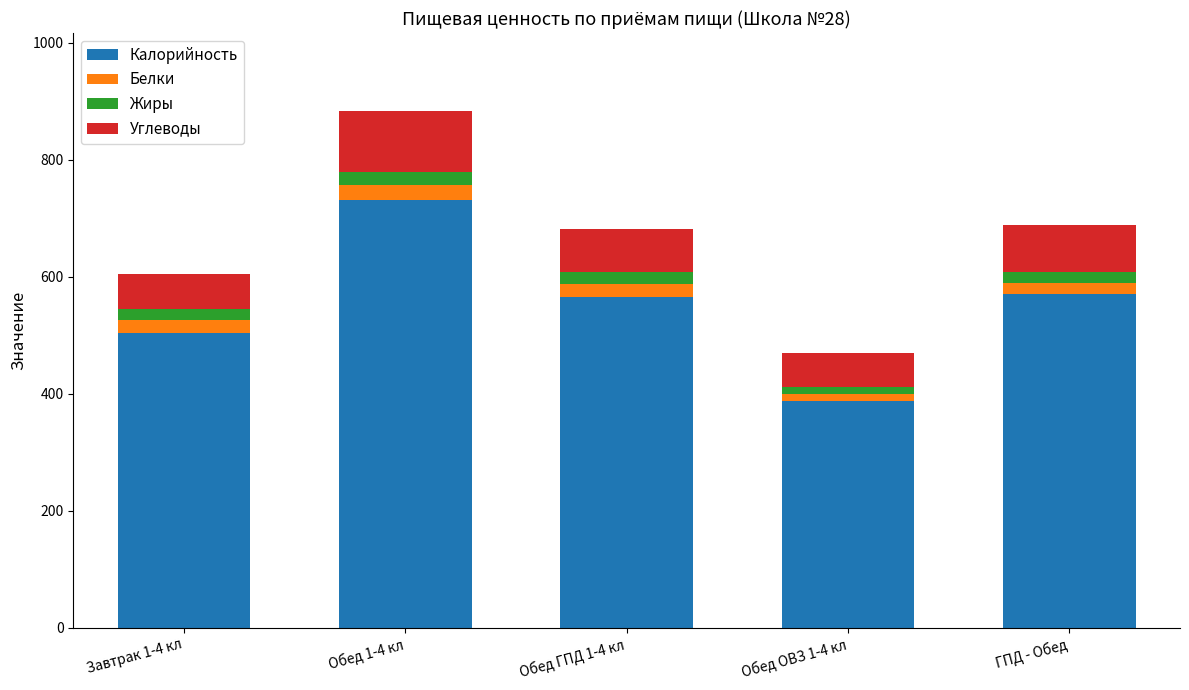

What is the maximum value for Калорийность?

731